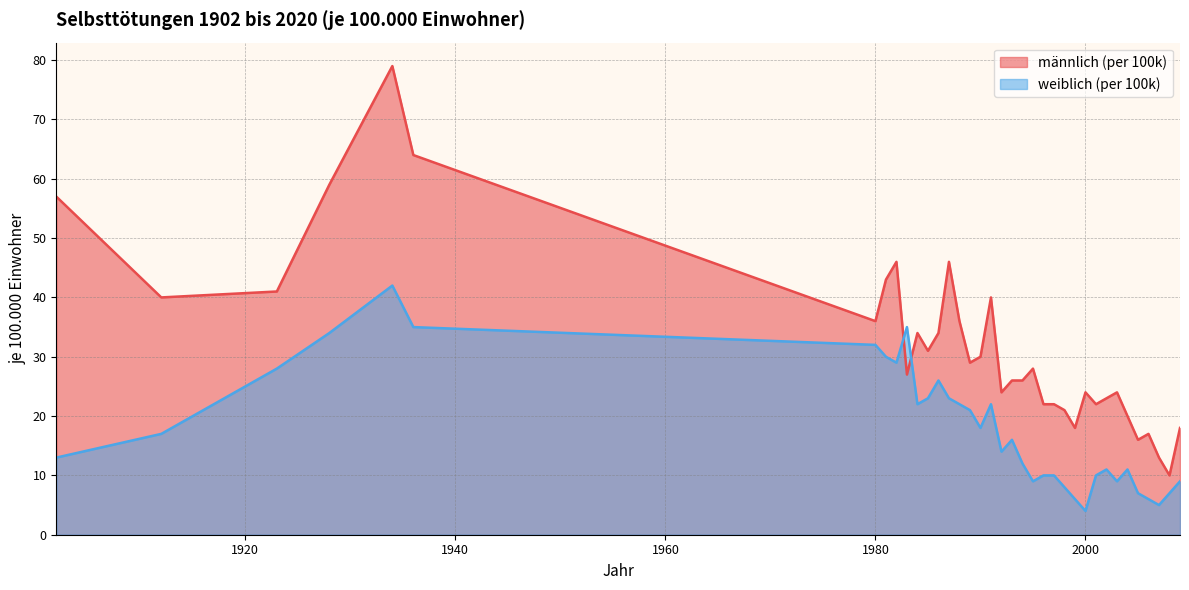

What is the highest value of the männlich (per 100k) series?

79